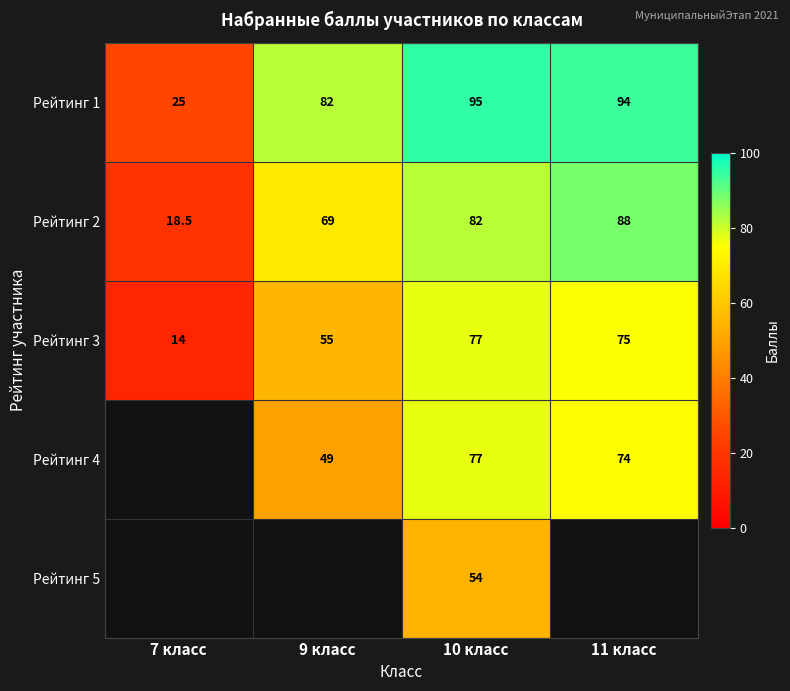

Rank the categories by Рейтинг 1 value from highest to lowest.

10 класс, 11 класс, 9 класс, 7 класс